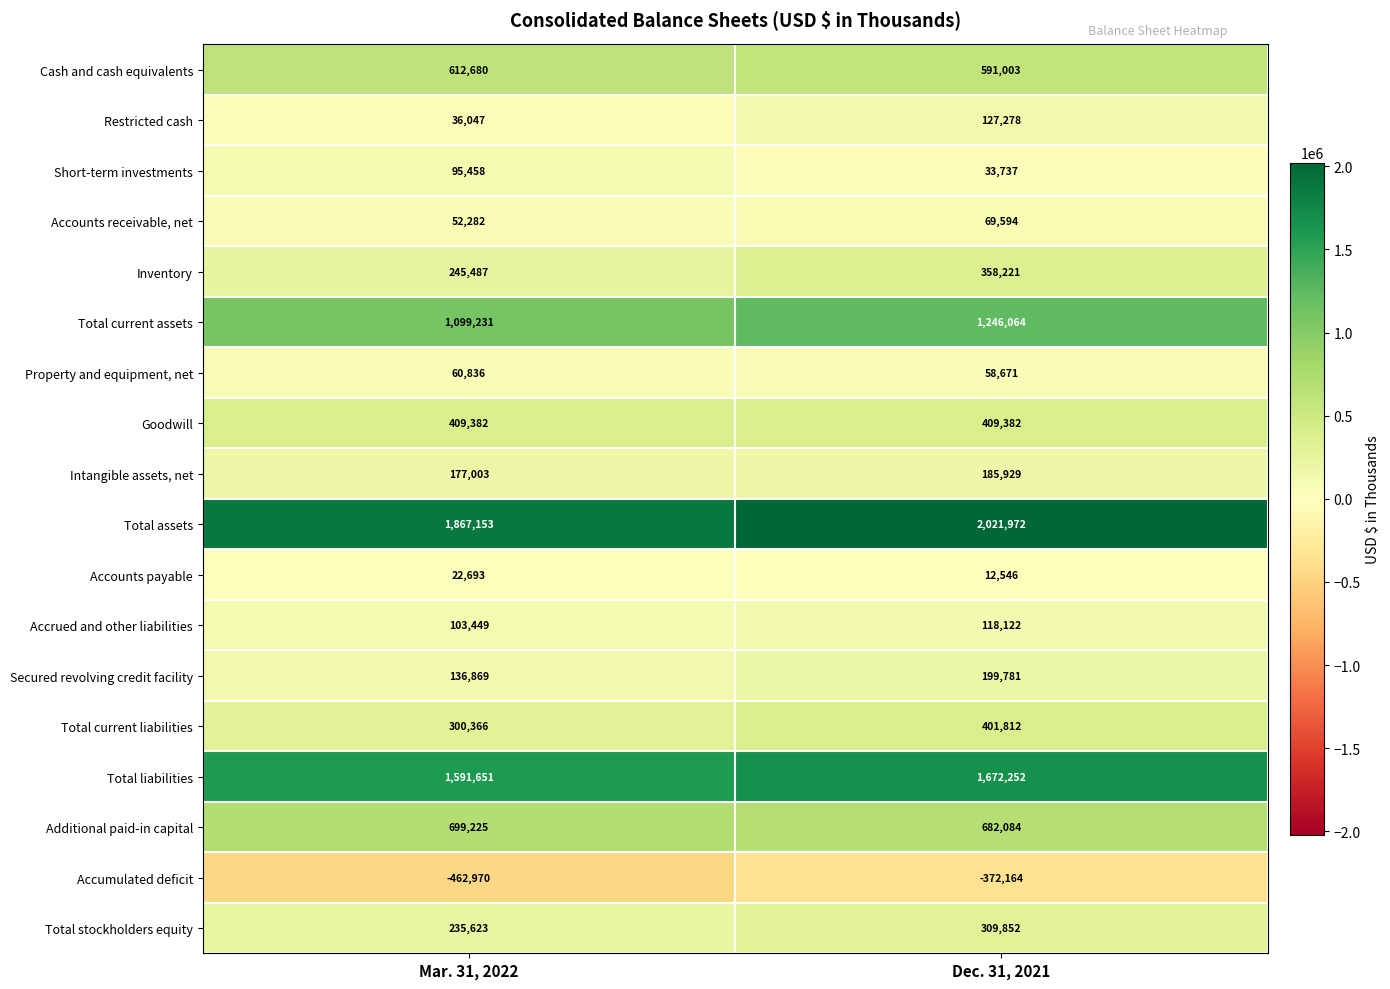

At which label is Secured revolving credit facility closest to 168325?

Mar. 31, 2022